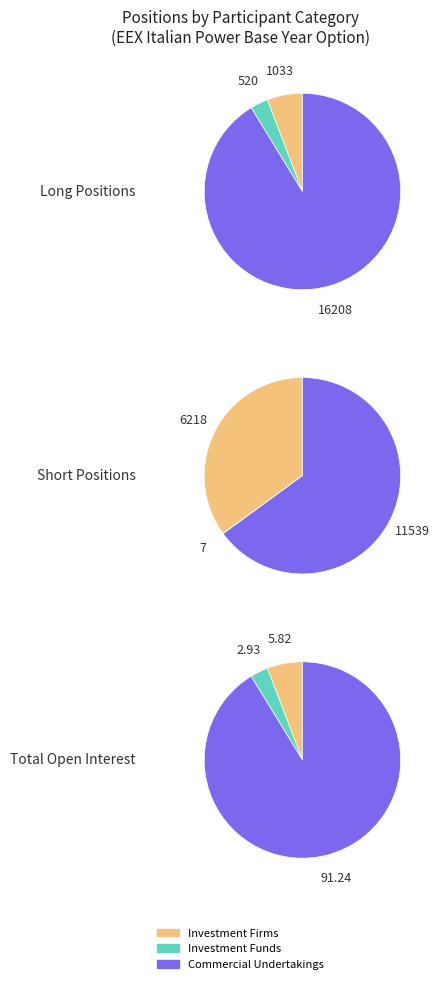

Rank the series by their maximum value, from highest to lowest.

Commercial Undertakings, Investment Firms or credit institutions, Investment Funds